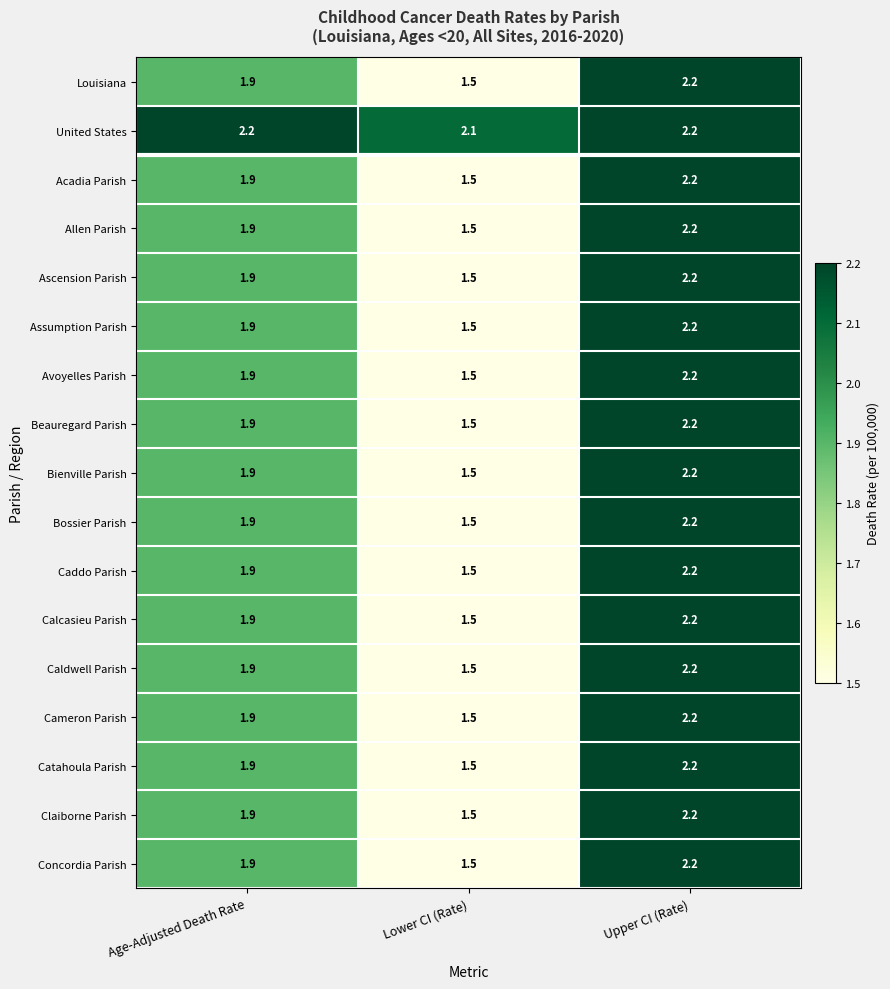

What is the spread (max minus min) of values at Lower CI (Rate)?

0.6